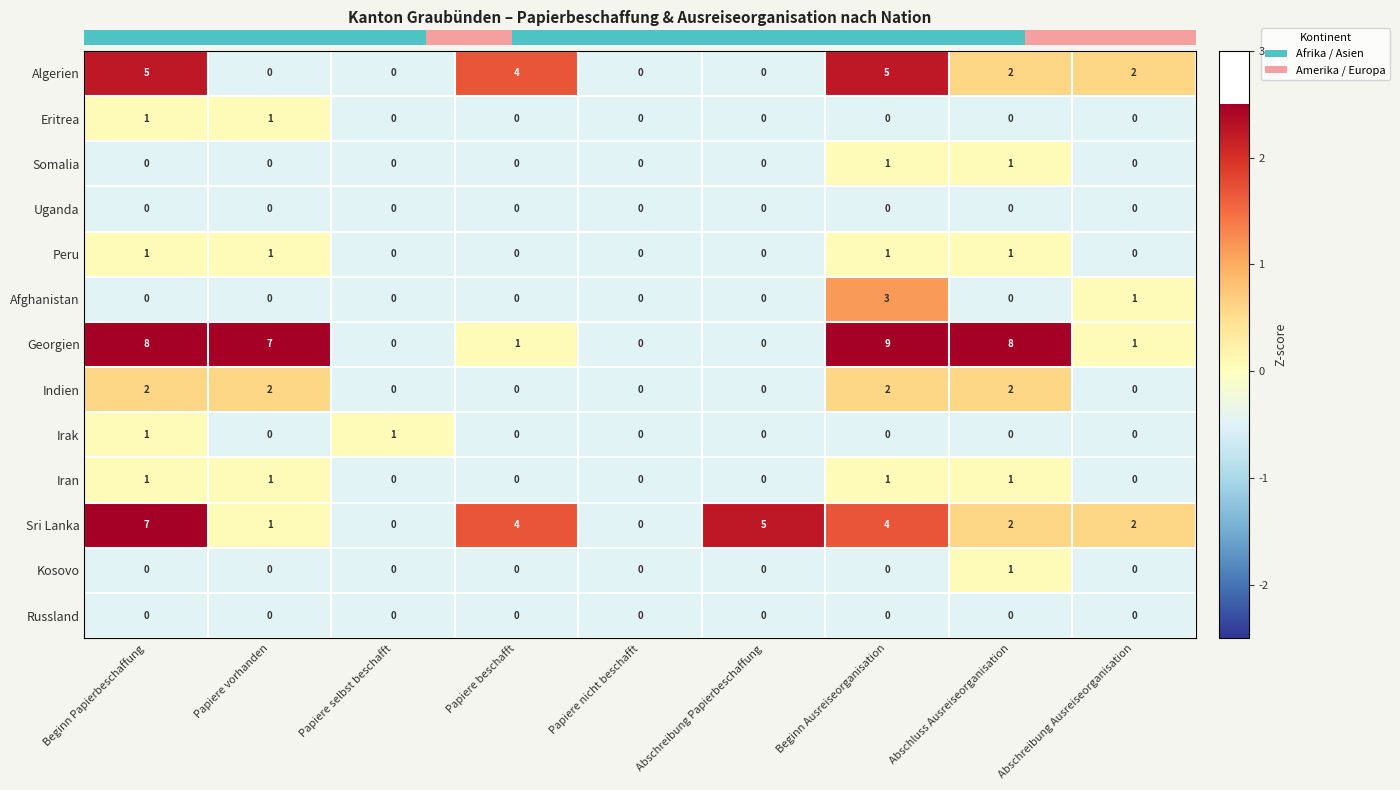

Is the value of Peru at Beginn Ausreiseorganisation greater than the value of Indien at Beginn Papierbeschaffung?

No